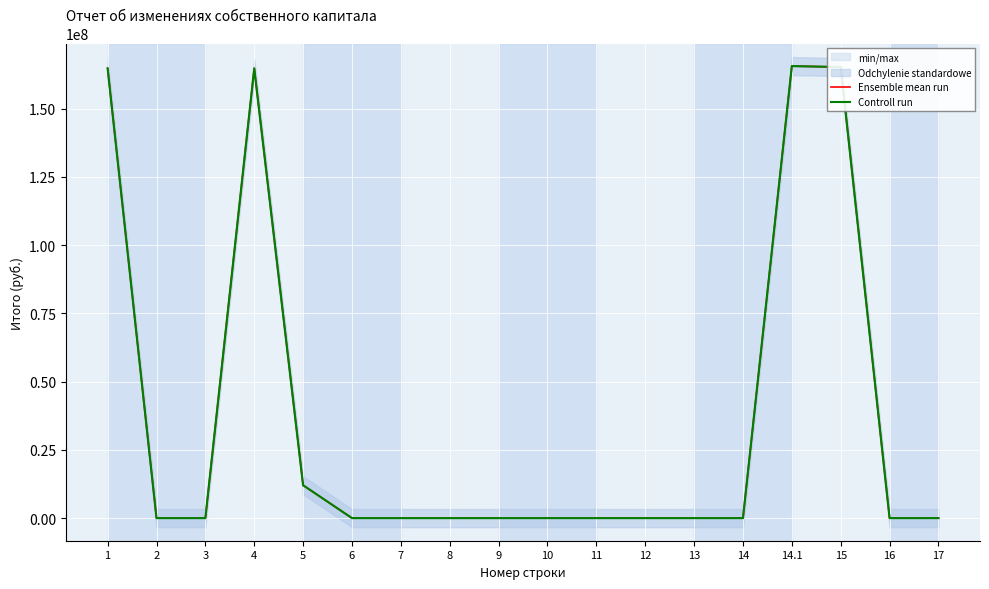

Count the number of categories in the chart.

18